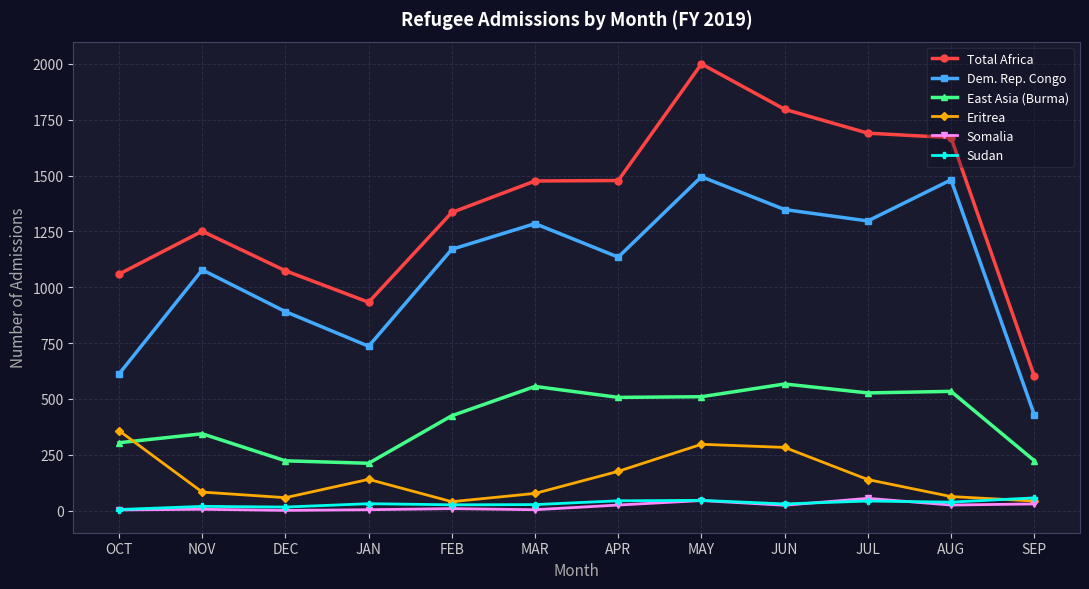

Does the chart display data point markers on the line(s)?

Yes